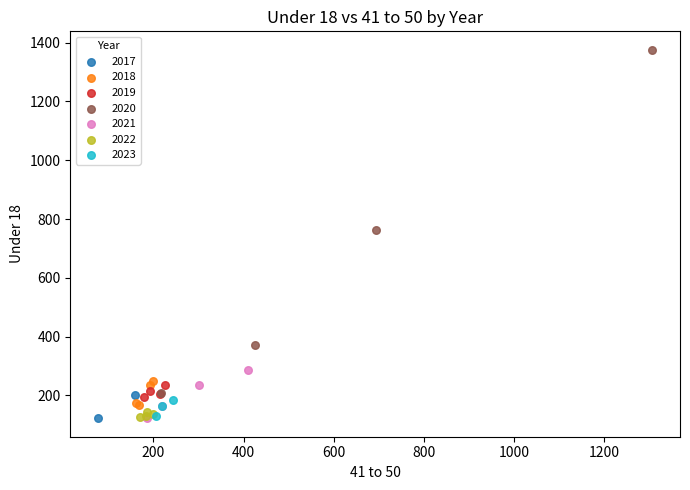

What are all the series names shown in the legend?

2017, 2018, 2019, 2020, 2021, 2022, 2023